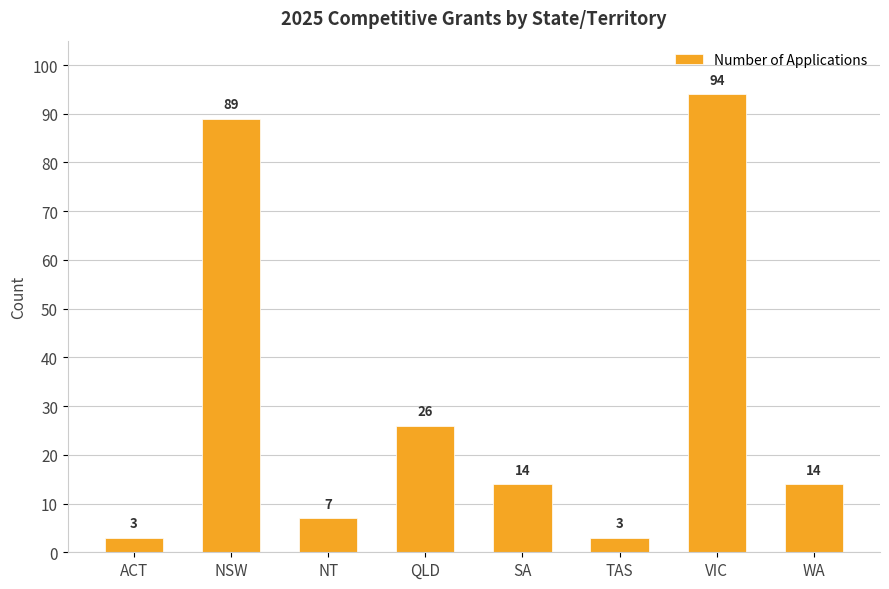

Approximately how many times larger is the value at WA compared to TAS?

4.7